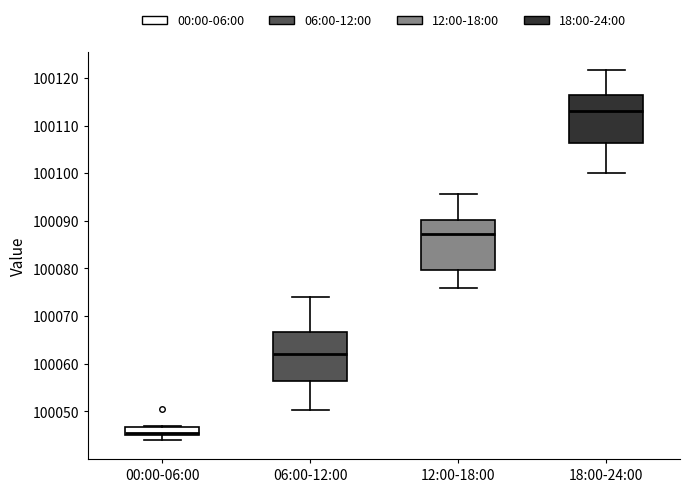

Which box has the highest median line?

18:00-24:00